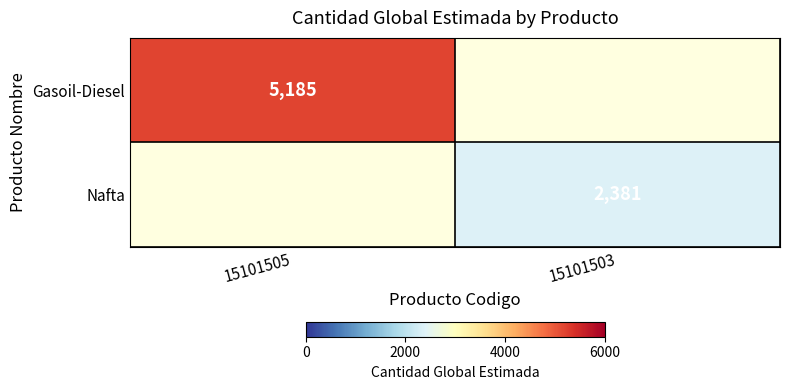

The value of Gasoil-Diesel at 15101505 is 9101. True or false?

False